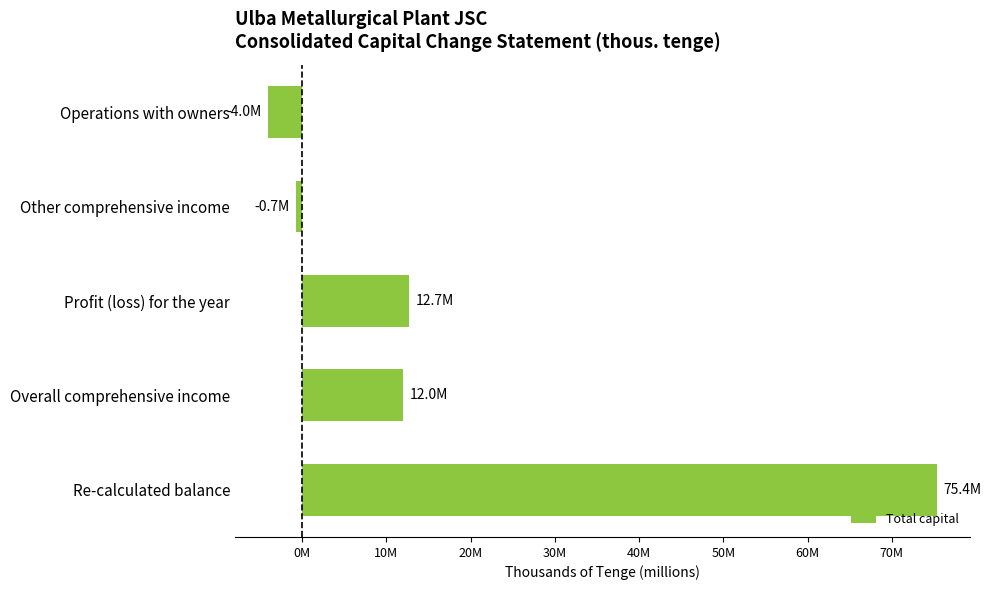

How many positive values are there?

3